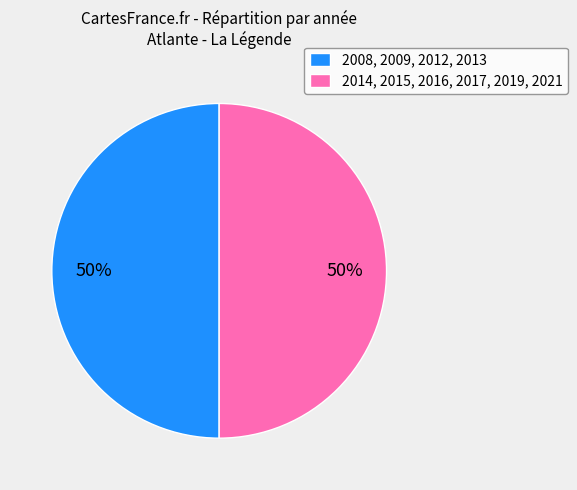

The 2008, 2009, 2012, 2013 slice represents 65% of the pie. True or false?

False